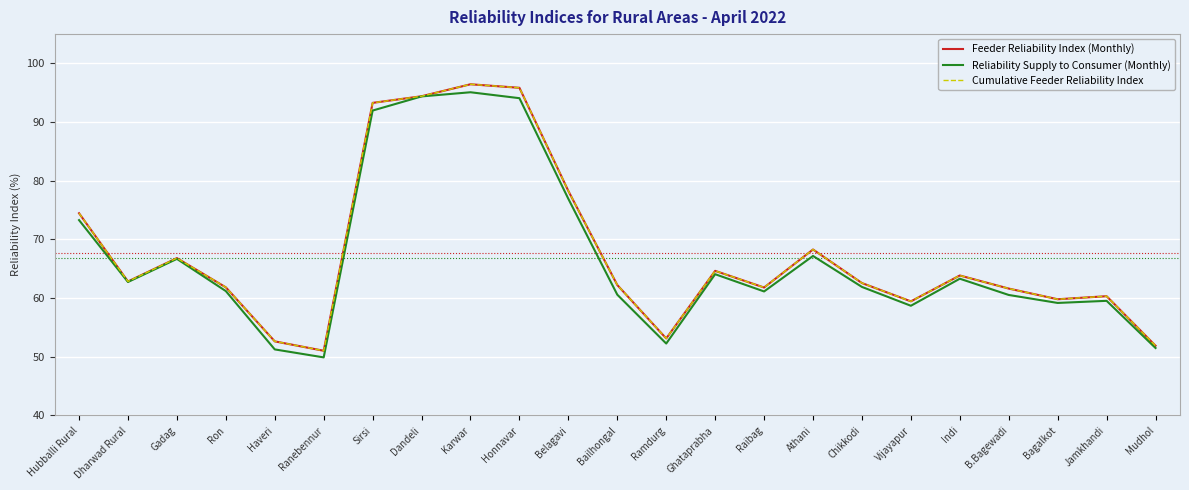

Does the chart display data point markers on the line(s)?

No